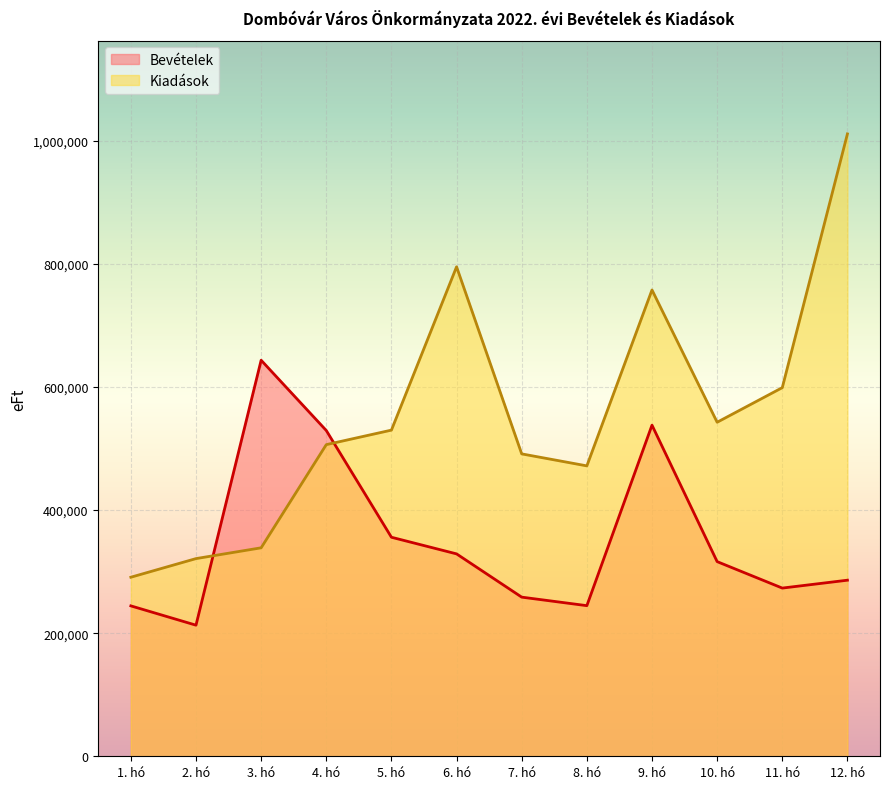

How many lines are shown in the chart?

2